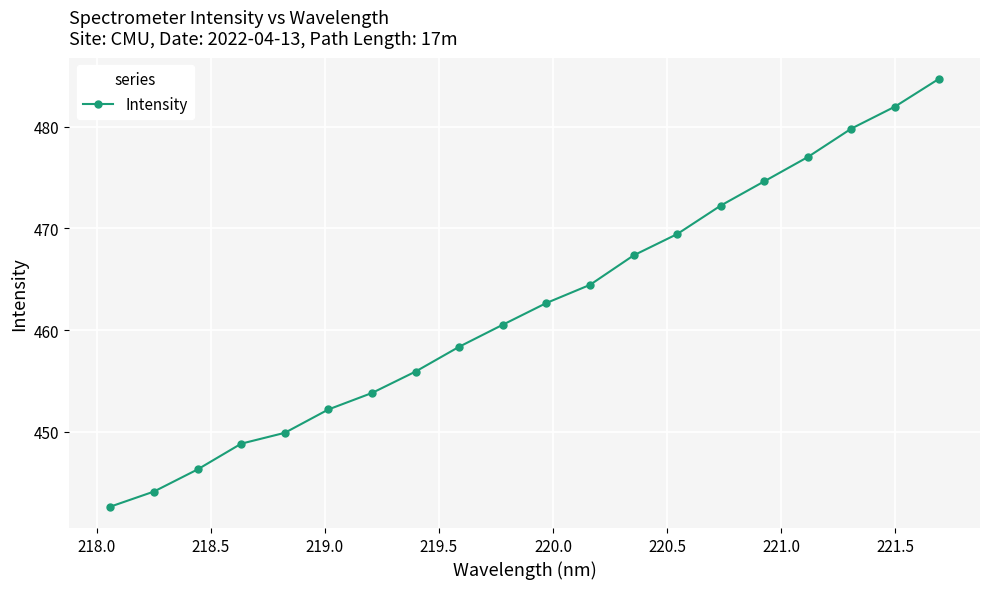

What is the value of the 6th point from the left?

452.2